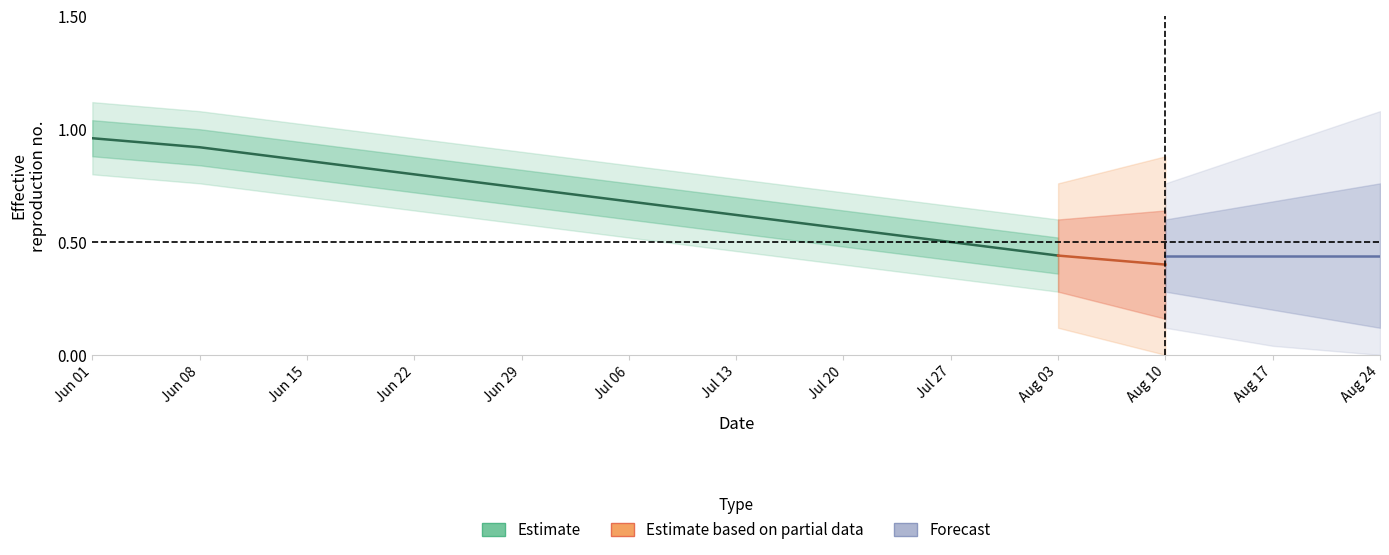

What is the average value?

0.7